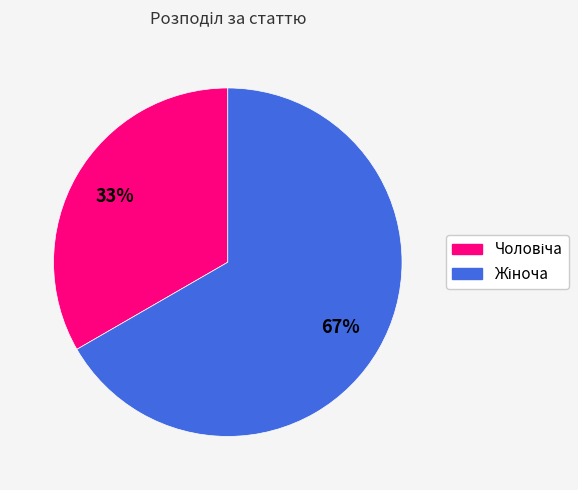

Is there a majority slice in this chart?

Yes